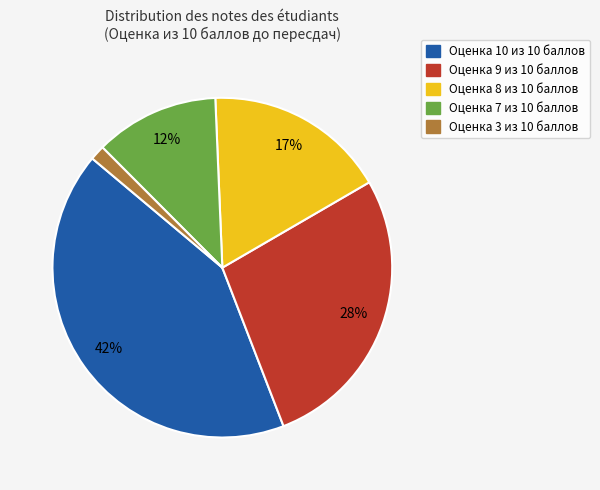

To the nearest percent, what is the average slice percentage?

20%